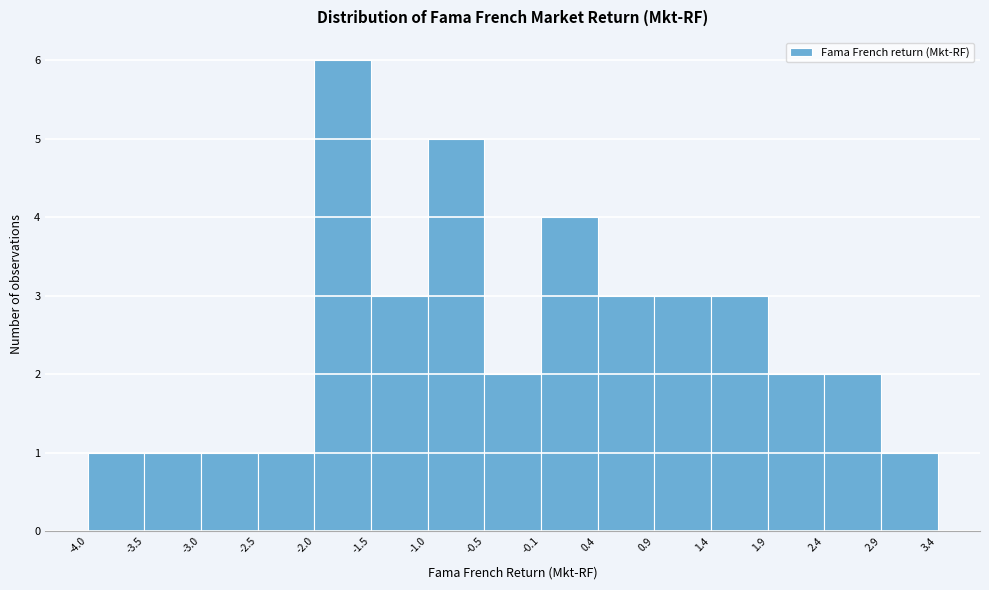

Which range on the x-axis has the tallest bar?

-2.0 to -1.5